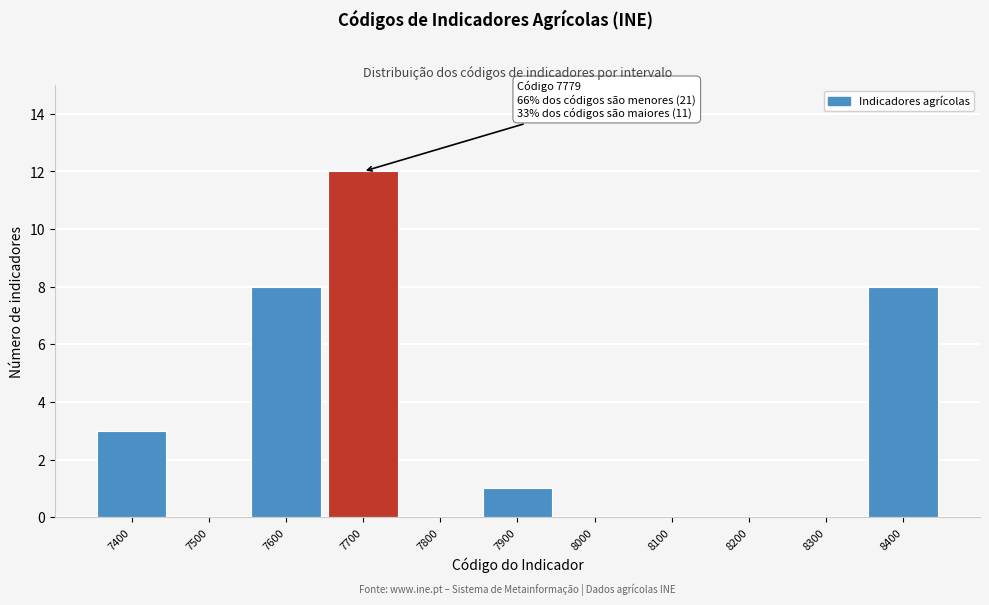

Reading right to left, list all the values displayed in this chart.

8400=8	8300=0	8200=0	8100=0	8000=0	7900=1	7800=0	7700=12	7600=8	7500=0	7400=3